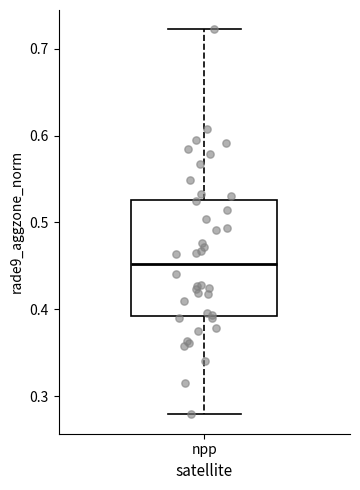

Where does the upper whisker of the box for npp end on the y-axis? The values are not printed on the chart, so give them approximately, as read against the axis.

0.72